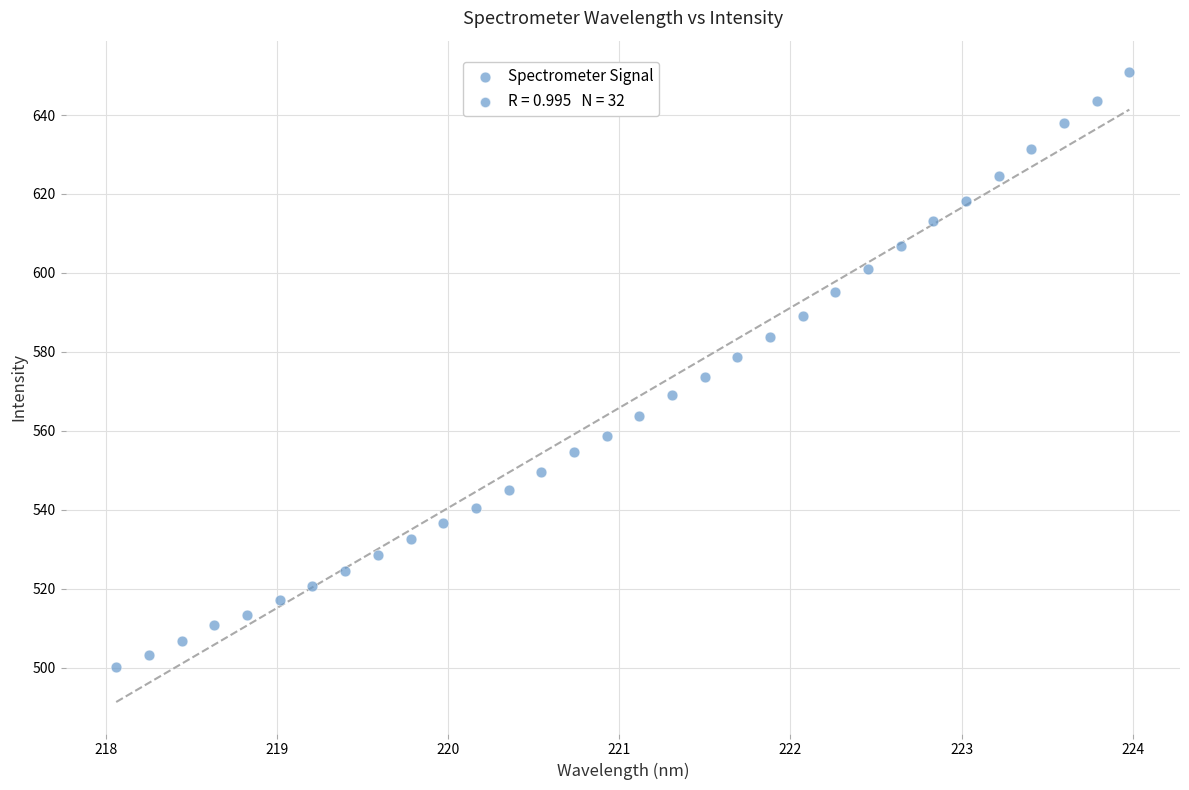

What is the range of Y values (max minus min)?

150.7